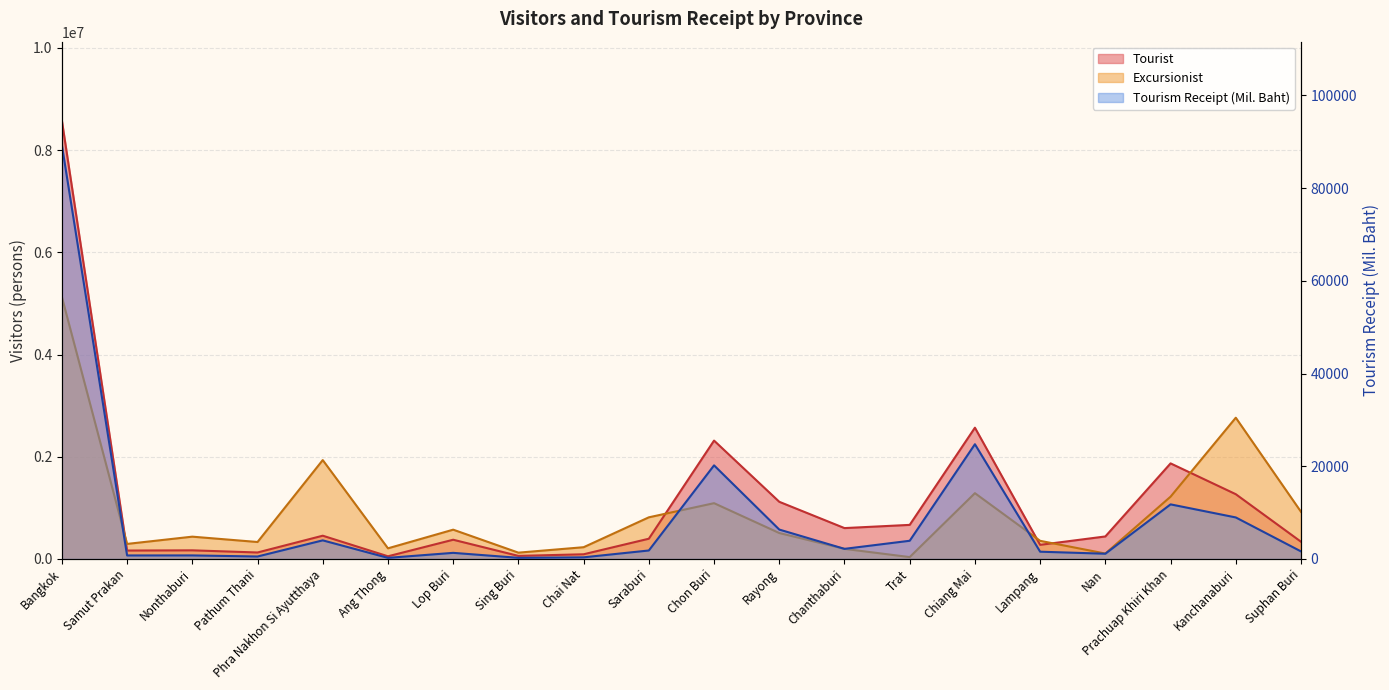

How many series are shown in this chart?

3